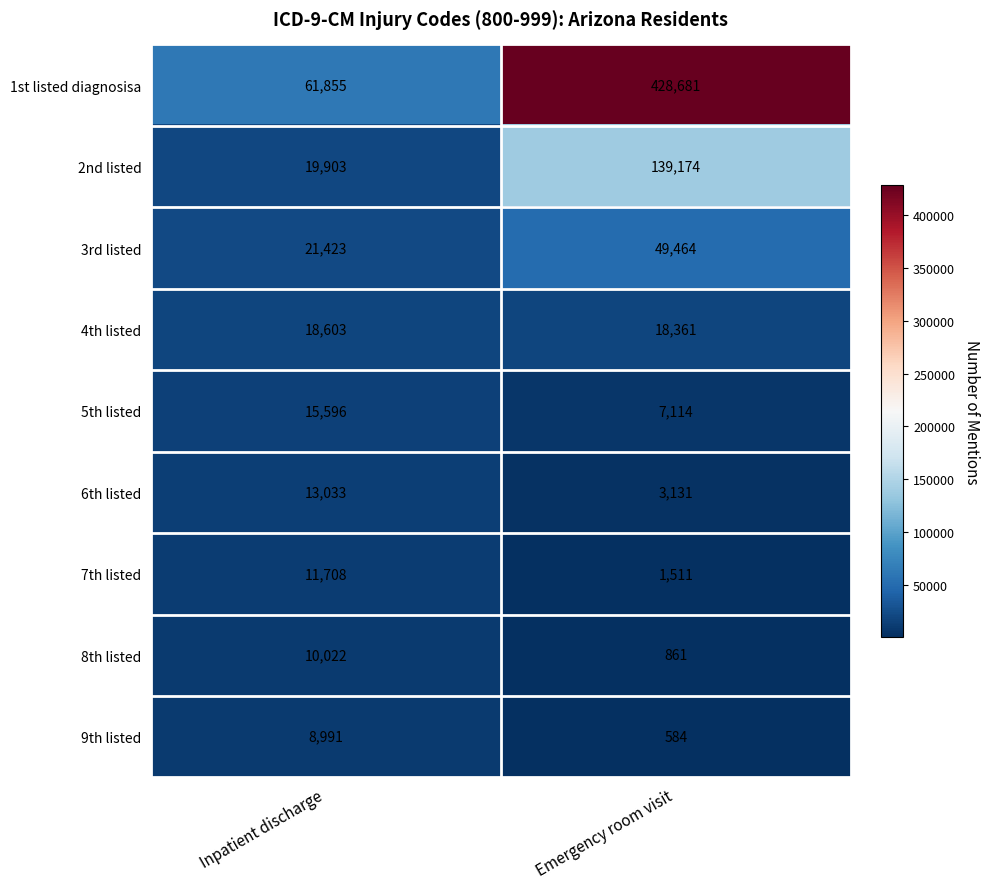

Which category has the highest value in the 2nd listed series?

Emergency room visit